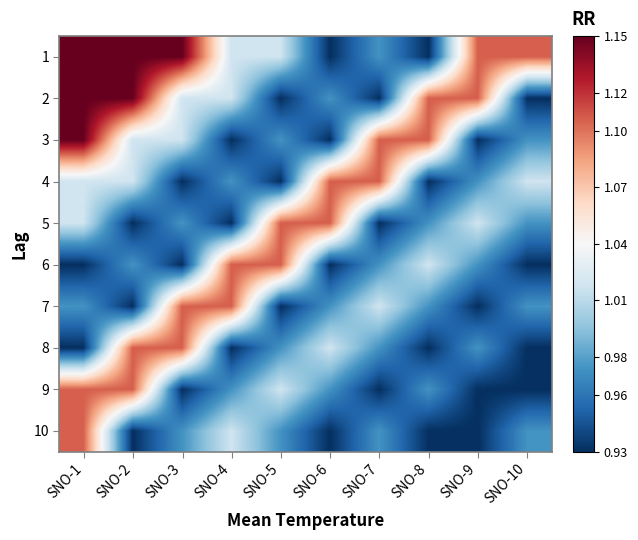

What is the difference between the highest and lowest values at SNO-8?

0.2